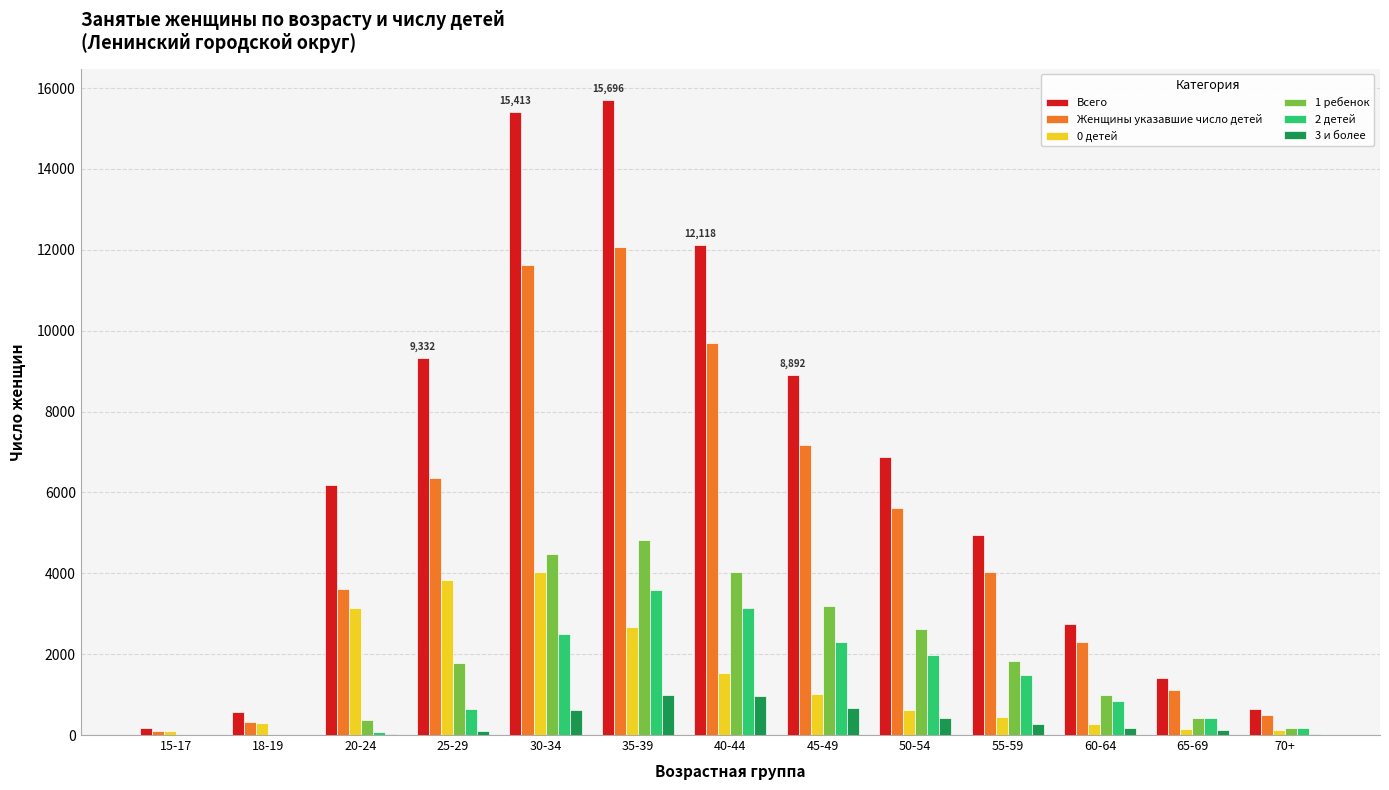

What are all the series names shown in the legend?

Всего, Женщины указавшие число детей, 0 детей, 1 ребенок, 2 детей, 3 и более